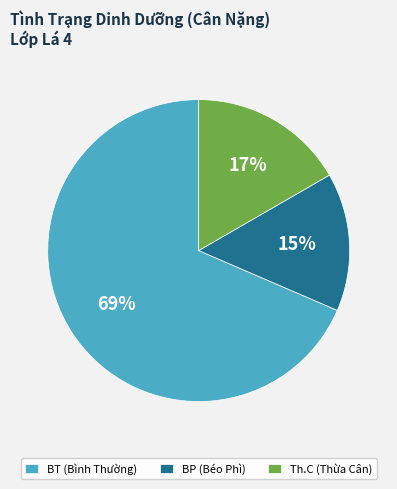

Is it true that BT is 69% of the pie?

True